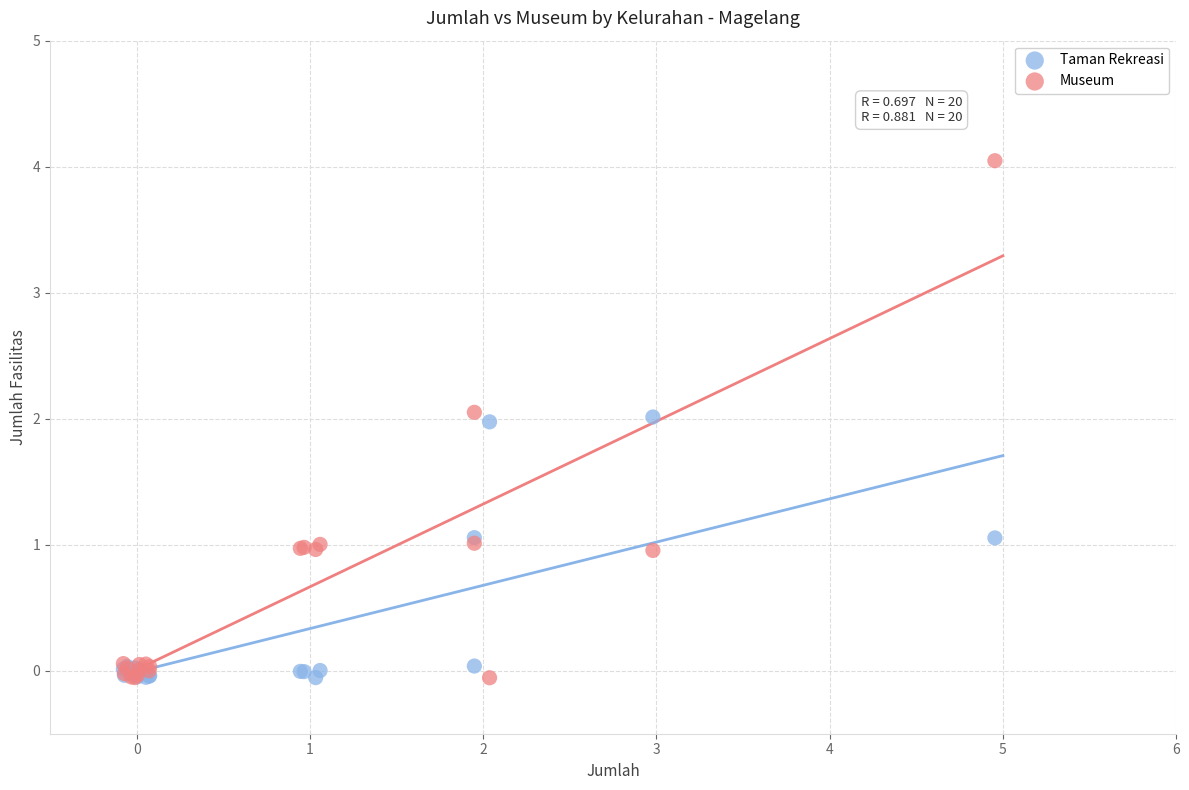

Which series has the largest Y range (max minus min)?

Museum